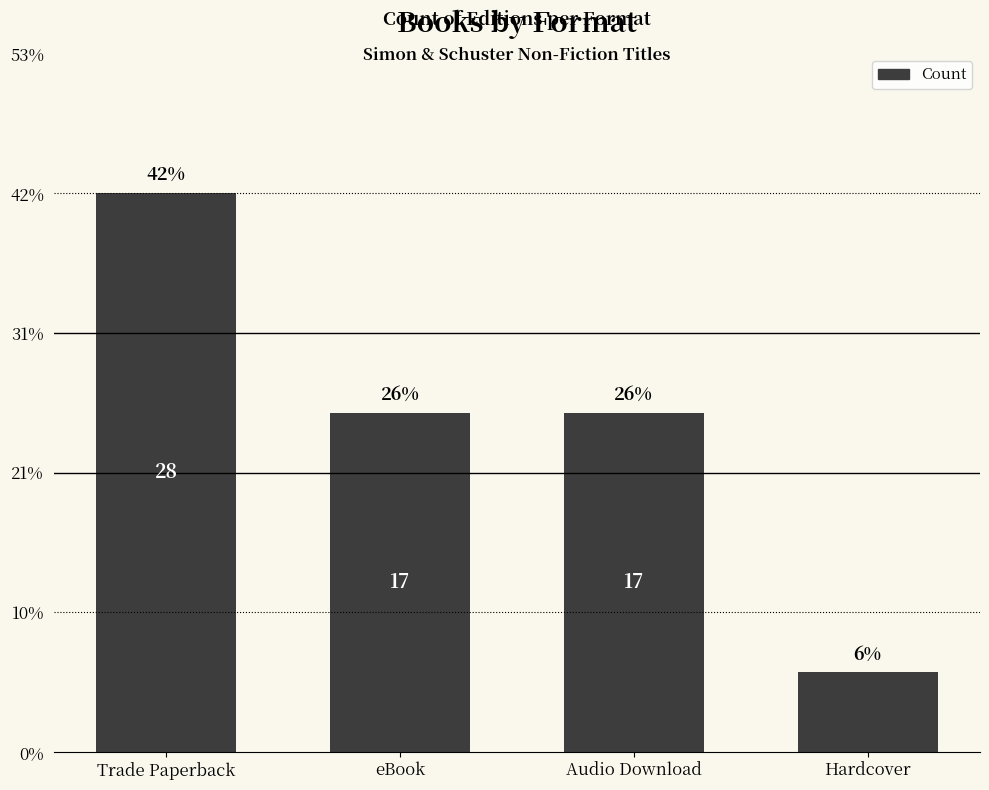

Does the chart contain any negative values?

No